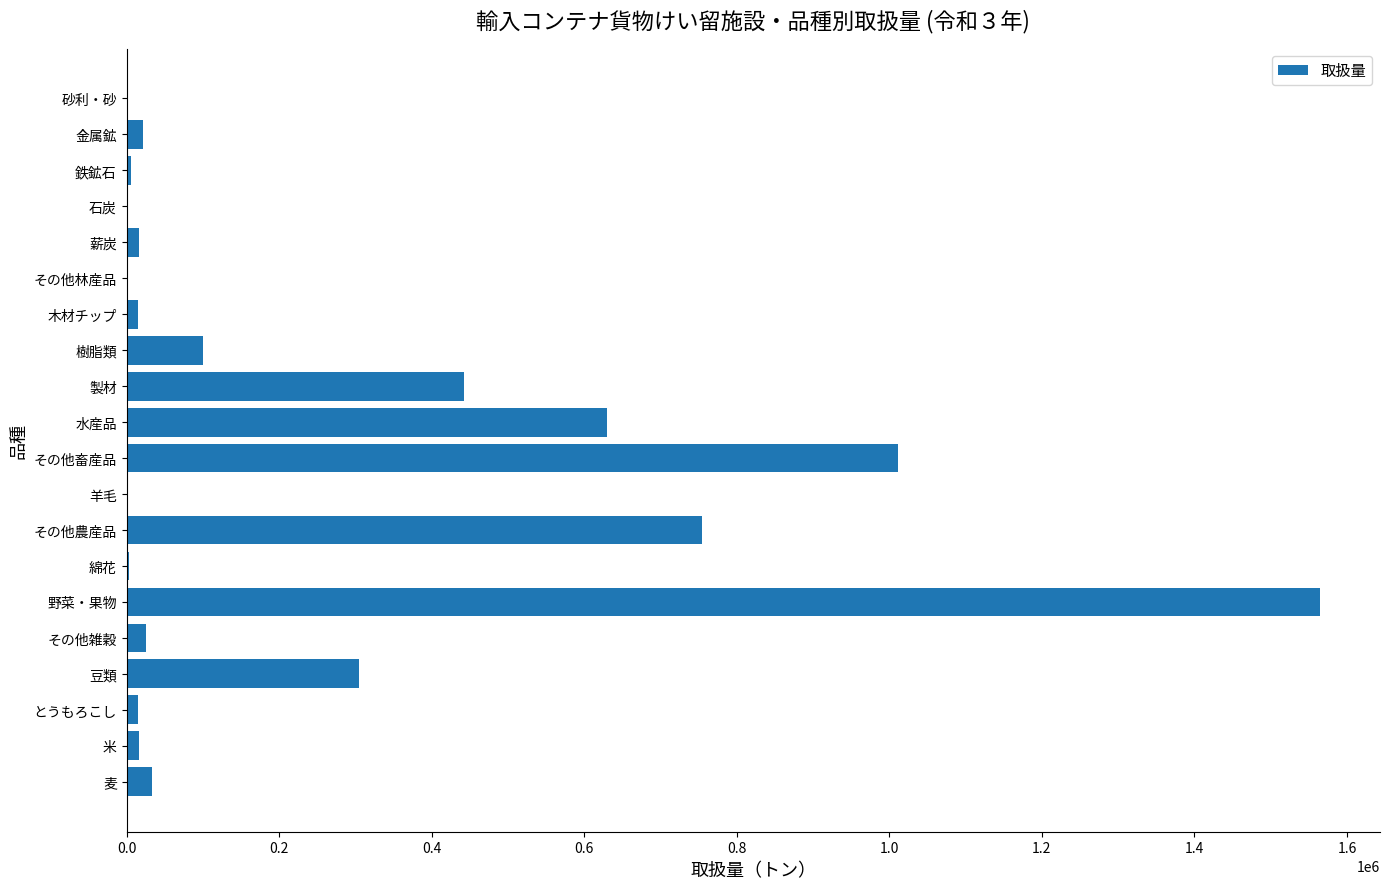

The value at 製材 is 648835. True or false?

False